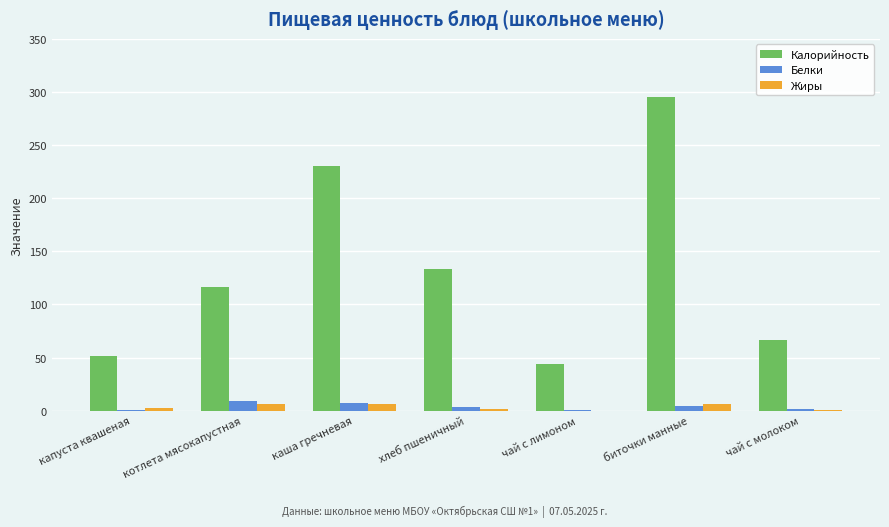

At which label does Калорийность reach its peak?

биточки манные